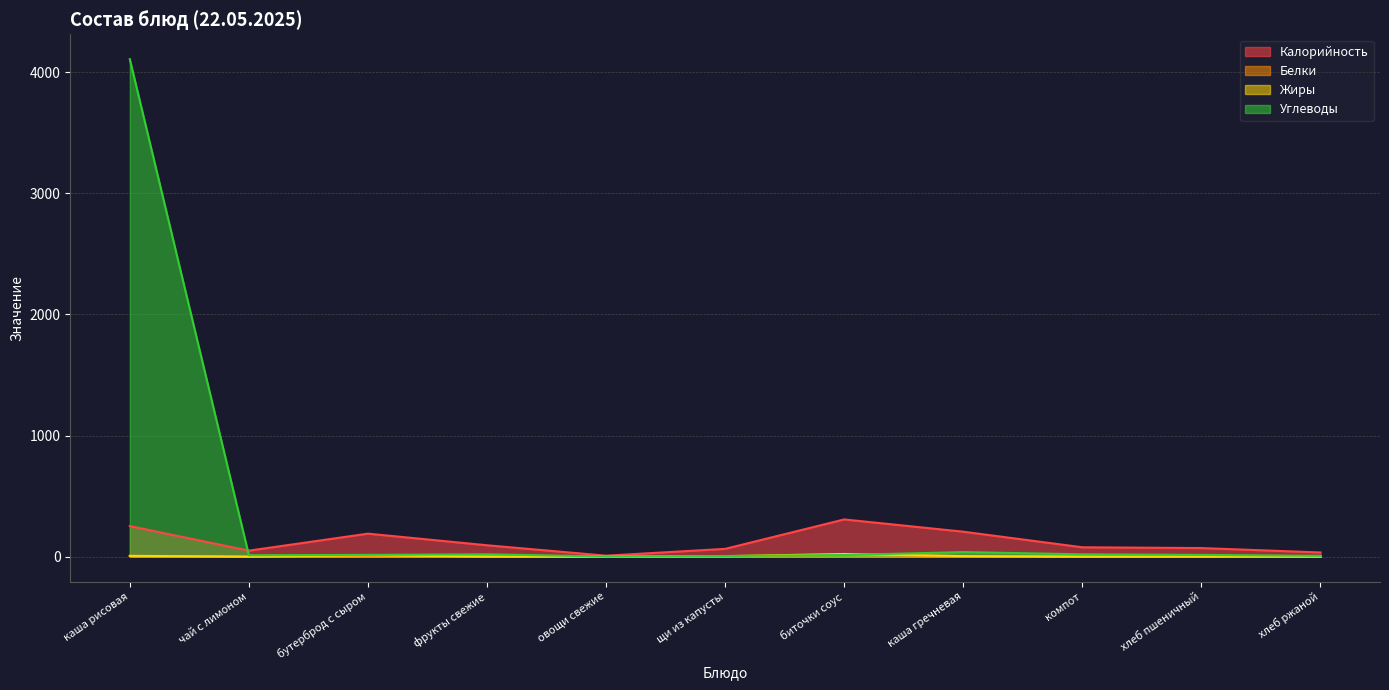

What is the difference between the second highest and minimum values in the Калорийность series?

244.5